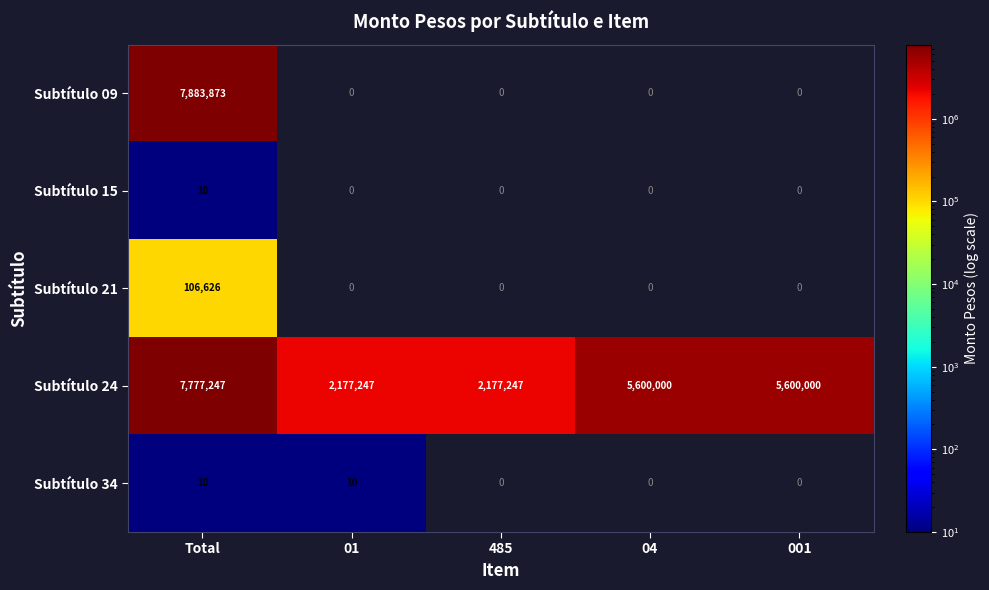

The Subtítulo 34 series shows 10 at Total. True or false?

True